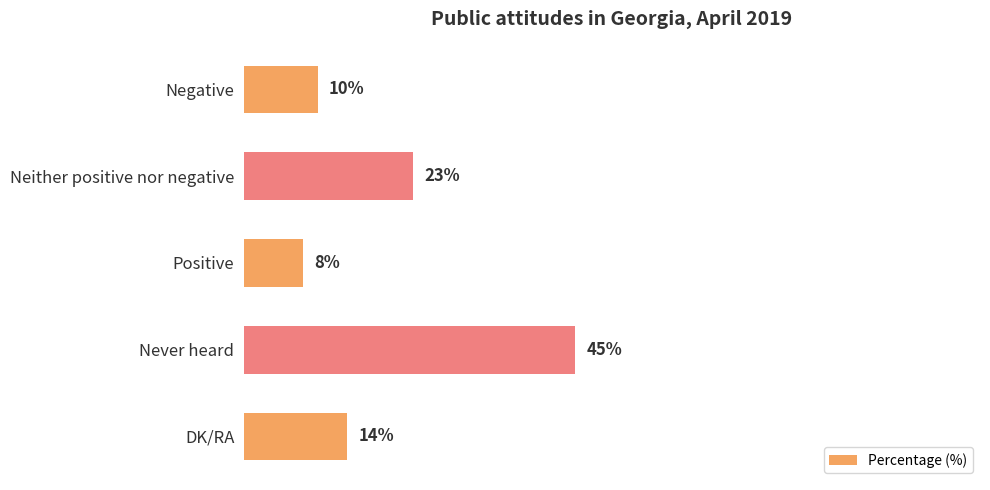

List the labels in order of value, smallest first.

Positive, Negative, DK/RA, Neither positive nor negative, Never heard